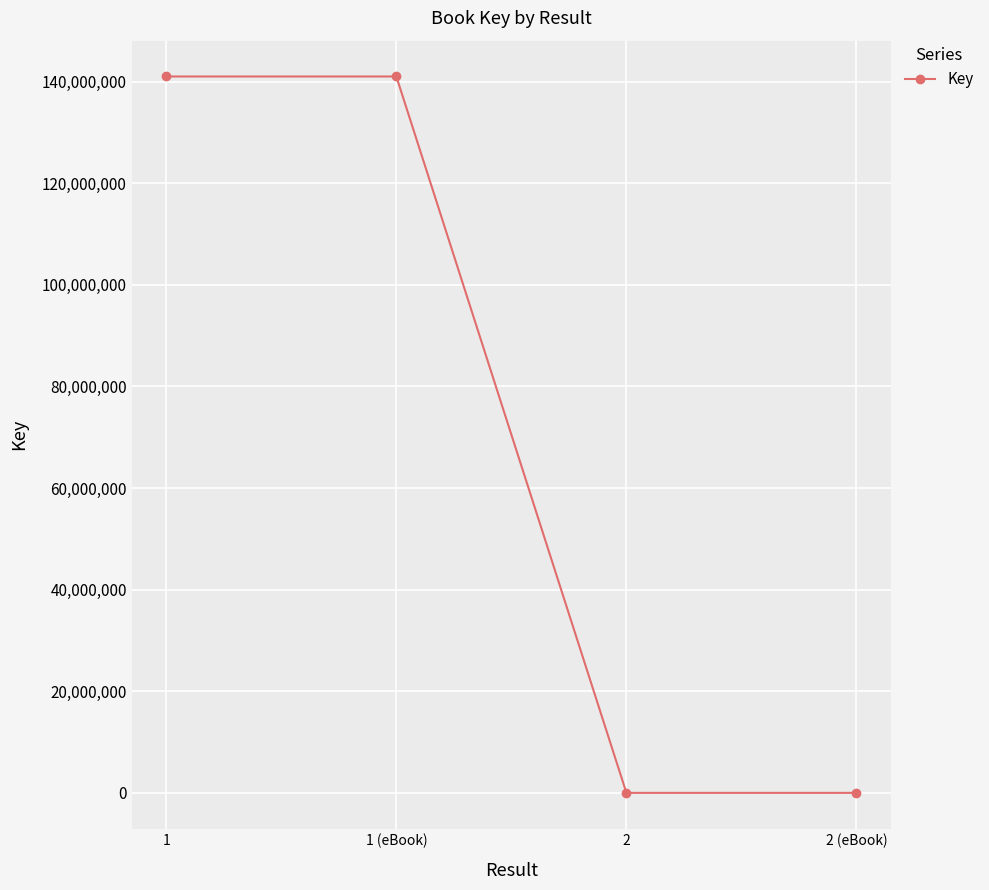

What position from the left is 1?

1